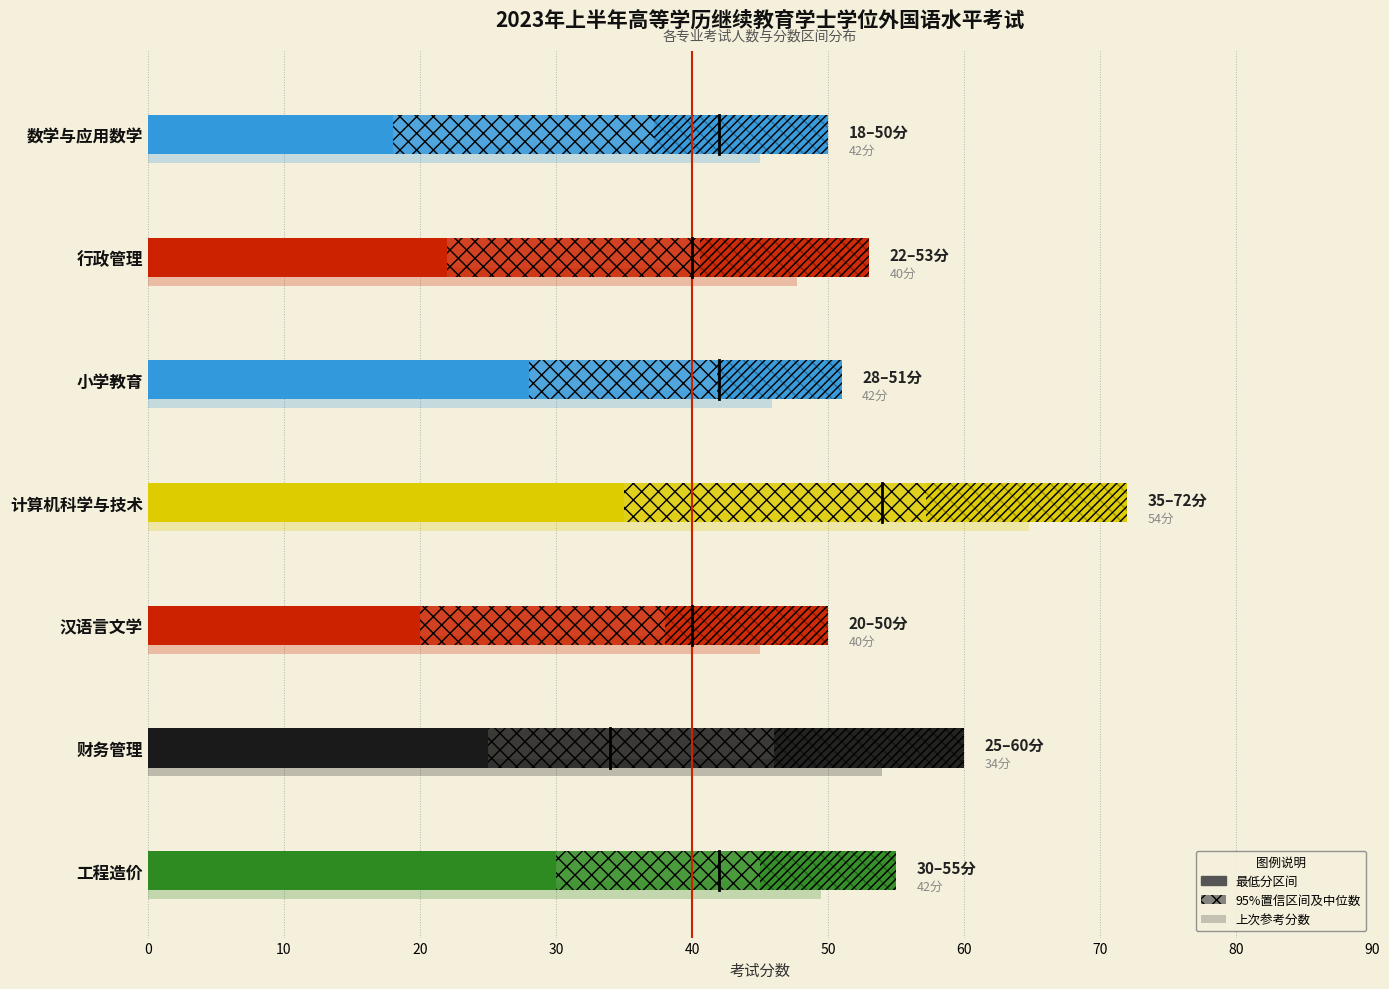

Does the chart contain any negative values?

No